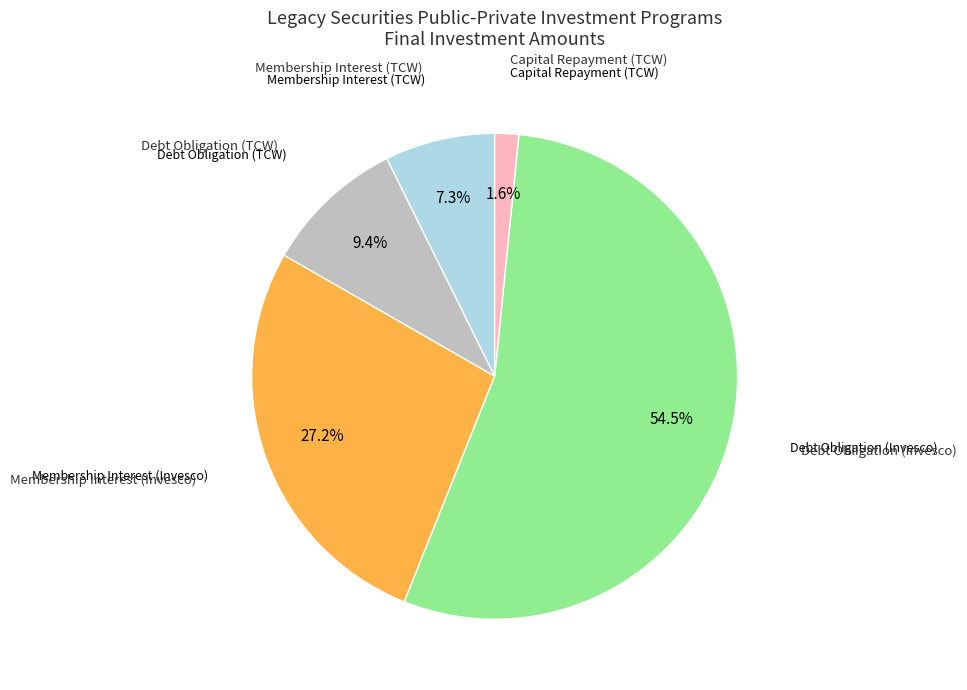

Is there a majority slice in this chart?

Yes